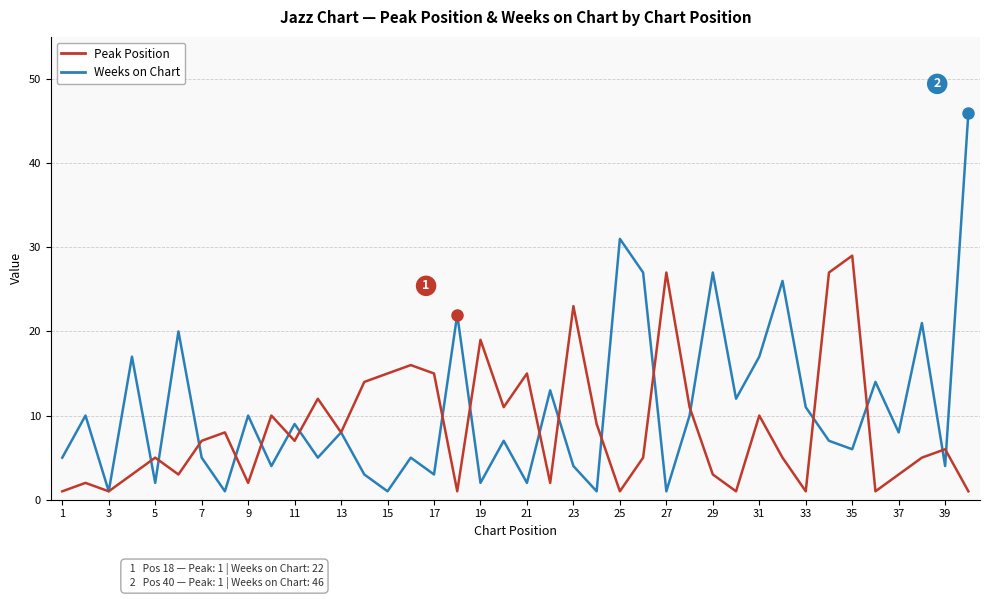

Which series has the widest spread of values?

Weeks on Chart